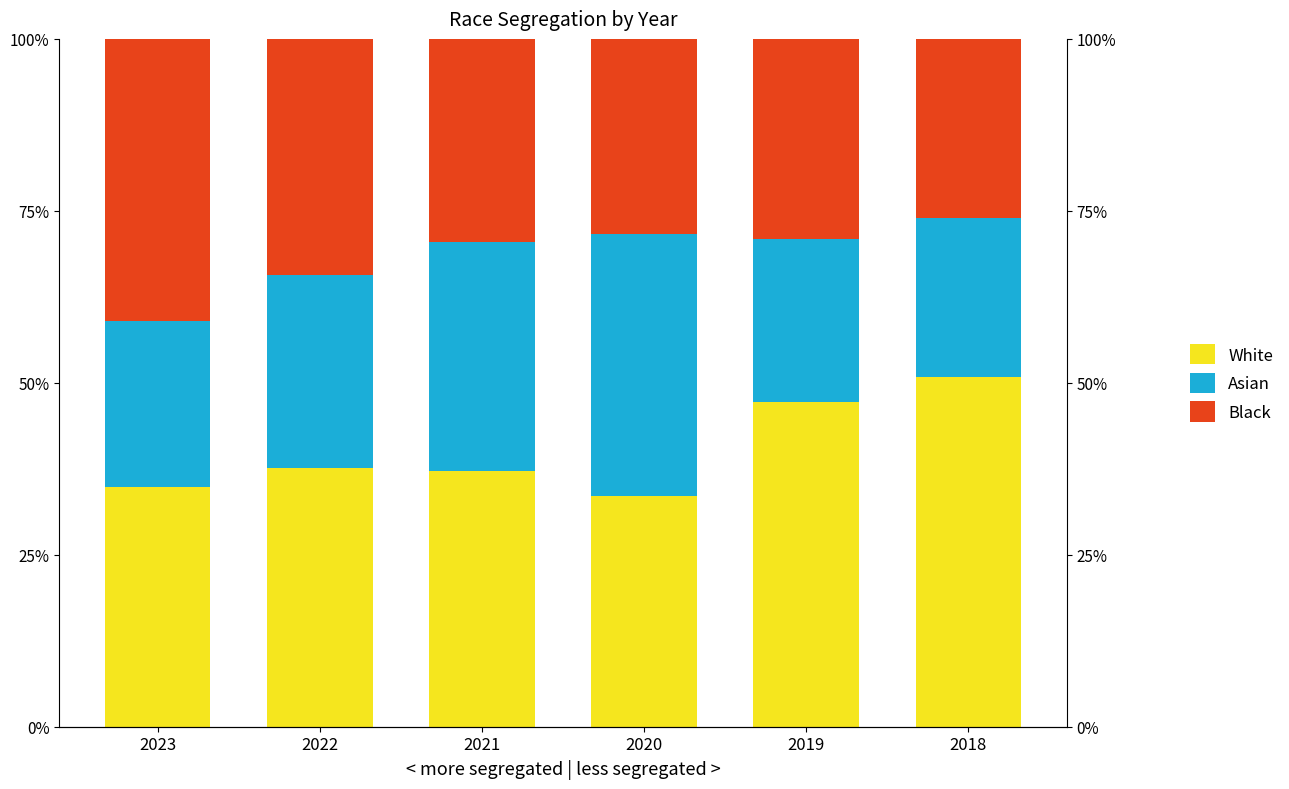

Reading right to left, list all the values displayed in this chart.

White: 50.8	47.2	33.5	37.2	37.6	34.9
Asian: 23.2	23.7	38.1	33.4	28.1	24.1
Black: 26.0	29.1	28.4	29.5	34.4	41.0